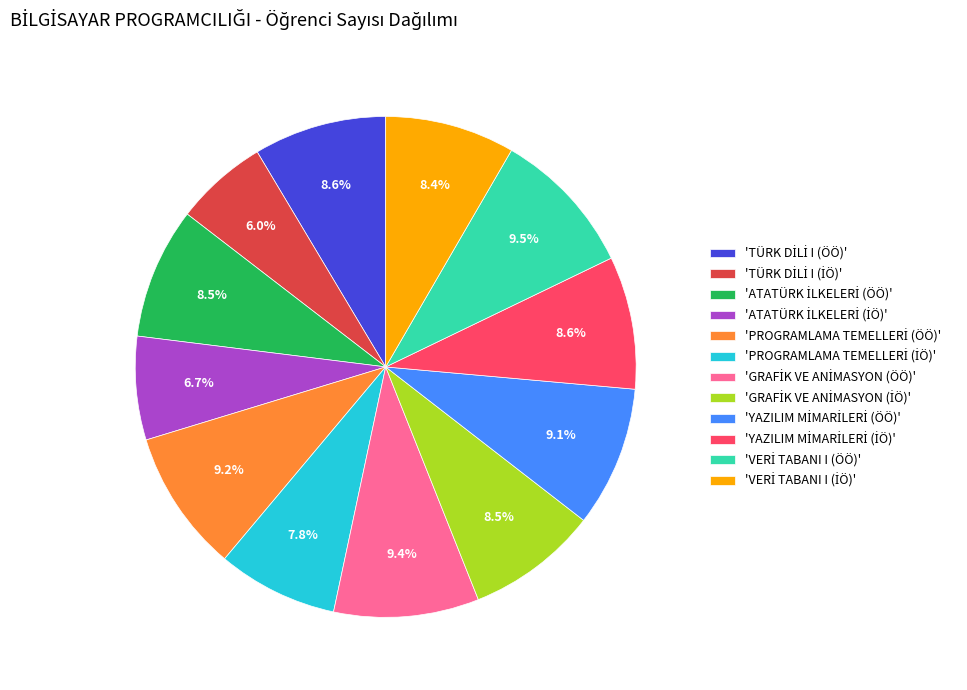

Is there any slice that represents more than half of the pie?

No